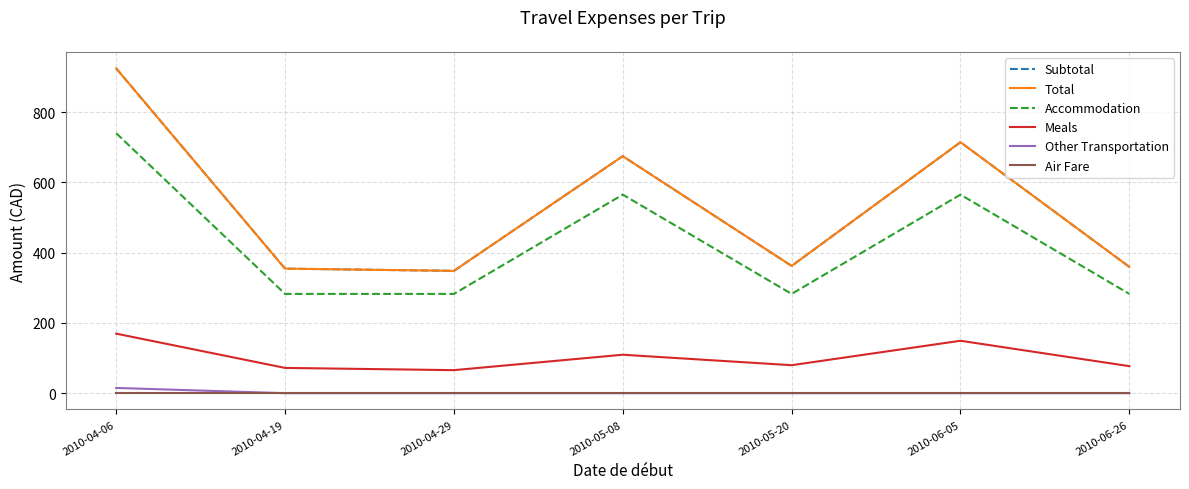

Is this an area chart (filled region under the line)?

No